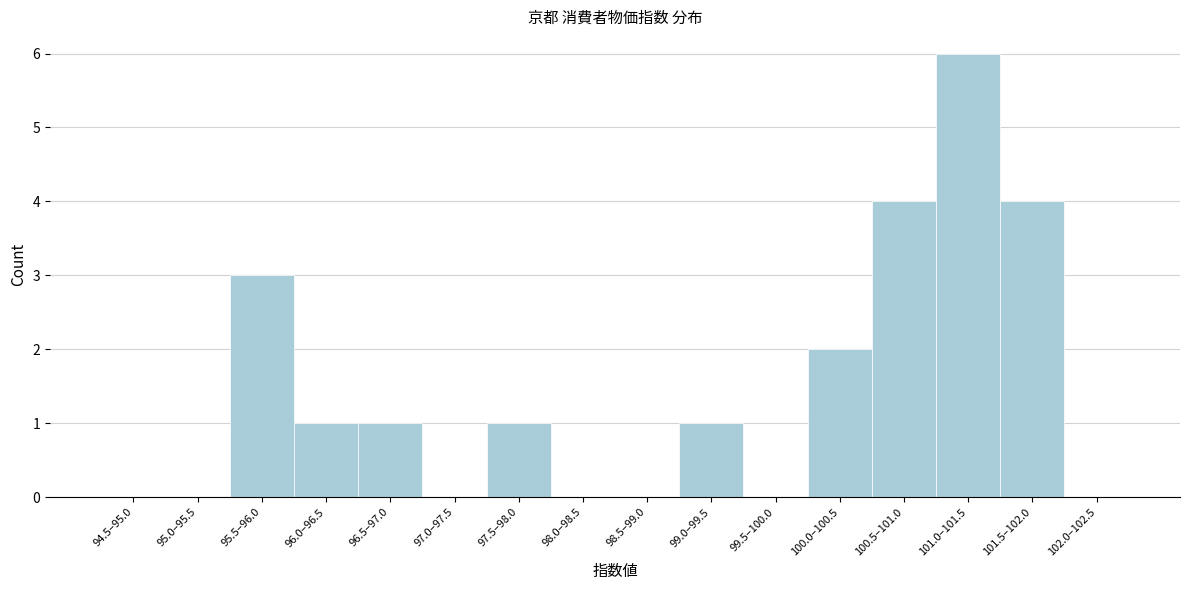

Reading left to right, extract all data points from this chart.

94.5–95.0=0	95.0–95.5=0	95.5–96.0=3	96.0–96.5=1	96.5–97.0=1	97.0–97.5=0	97.5–98.0=1	98.0–98.5=0	98.5–99.0=0	99.0–99.5=1	99.5–100.0=0	100.0–100.5=2	100.5–101.0=4	101.0–101.5=6	101.5–102.0=4	102.0–102.5=0